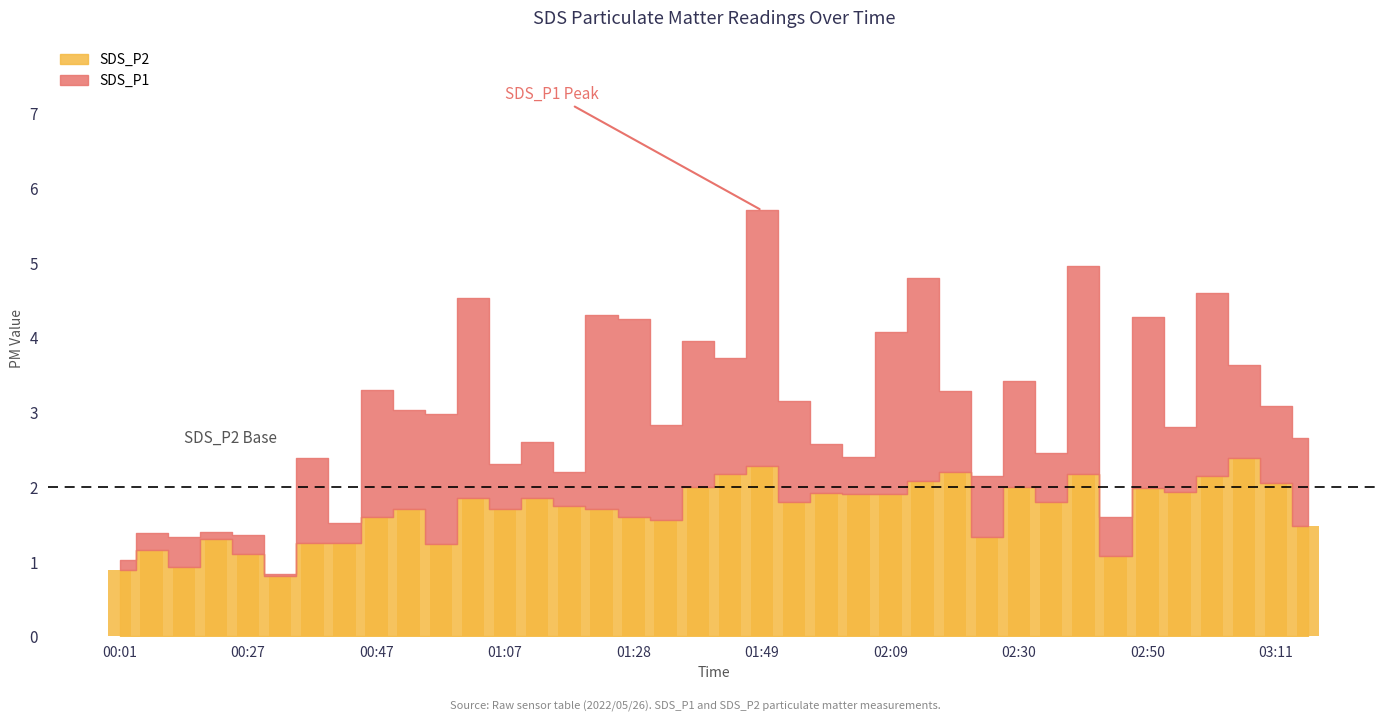

Are the bars horizontal?

No